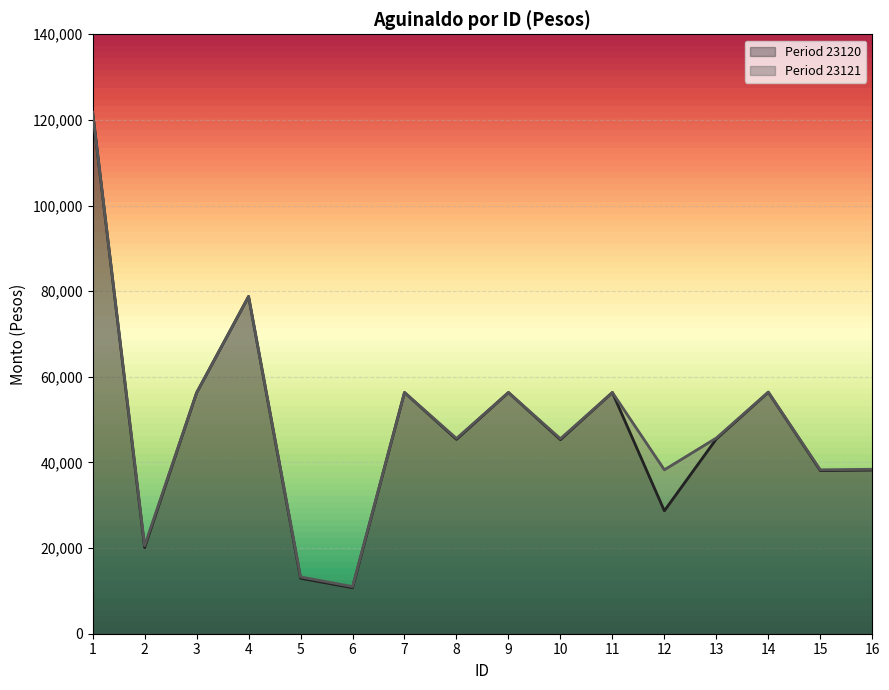

Rank the series by their maximum value, from highest to lowest.

Period 23120, Period 23121